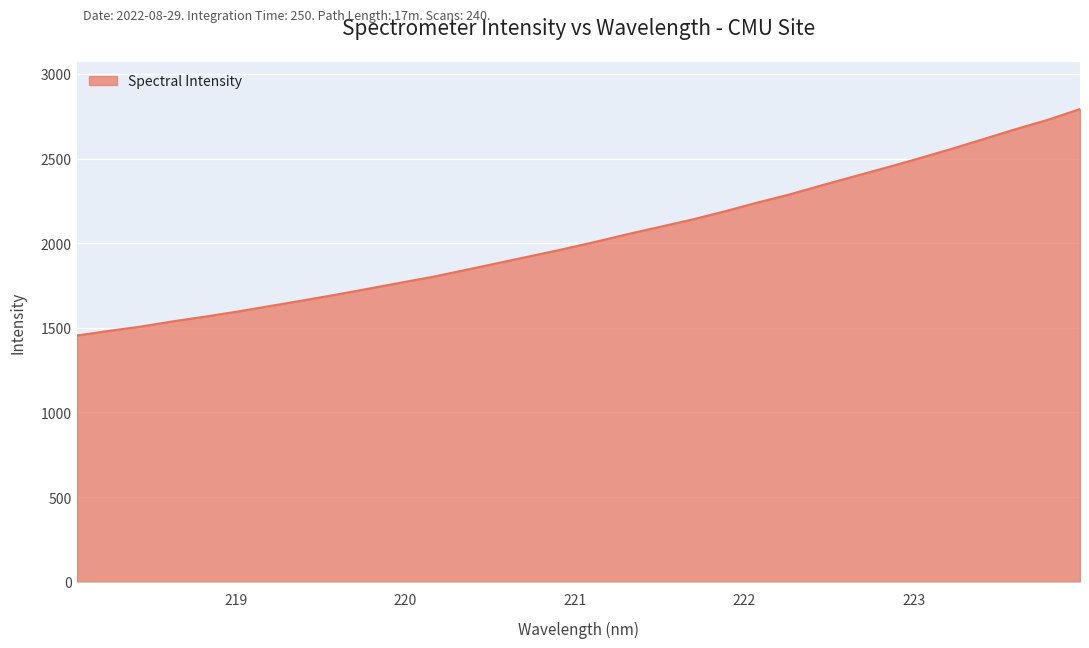

What is the greatest value displayed?

2792.2